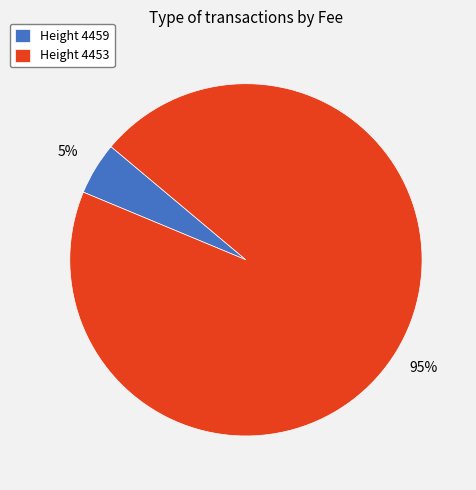

Which category has the smallest portion of the pie?

Height 4459